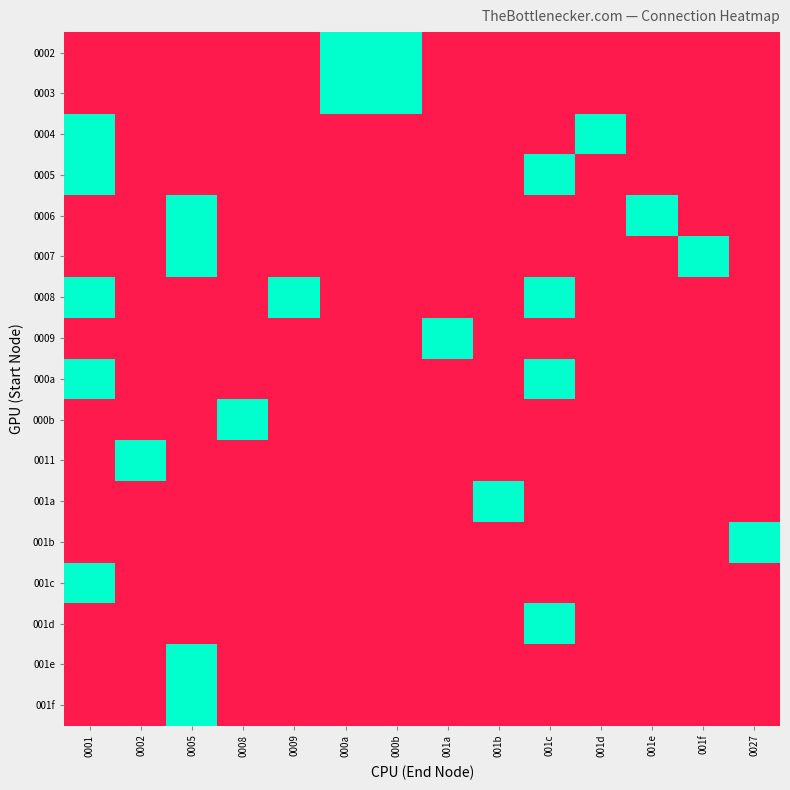

What is the total value across all series at 001b?

1